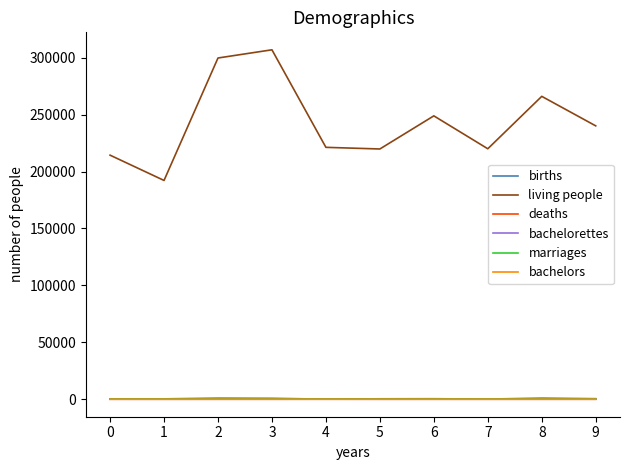

The value of living people at 4 is 221216.0. True or false?

True